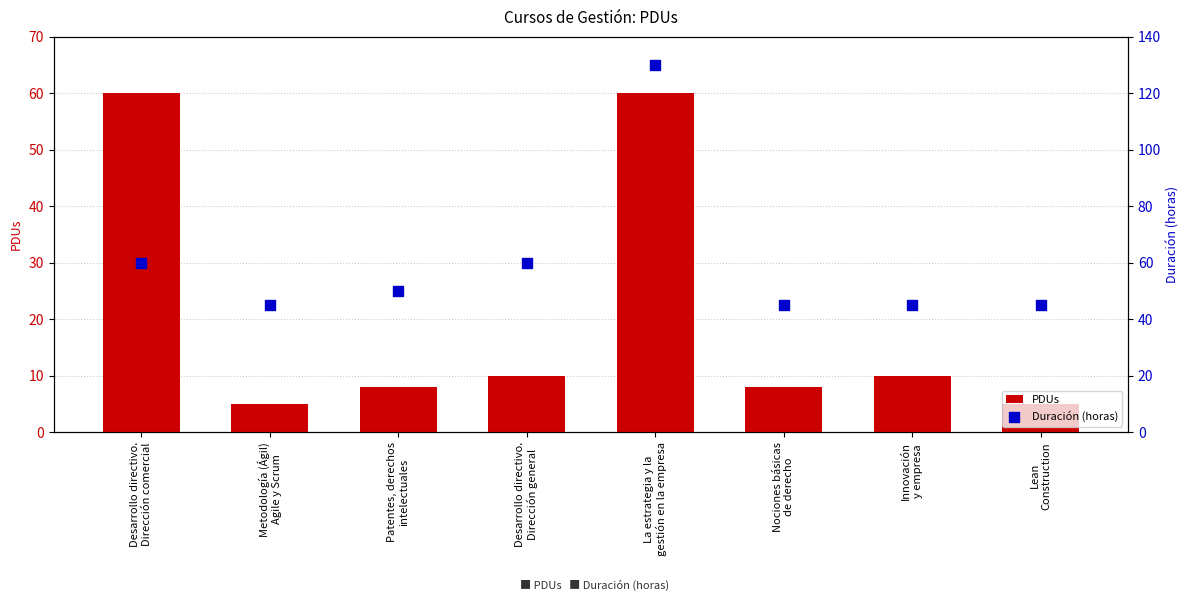

Which series has the largest total across all categories?

Duración (horas)